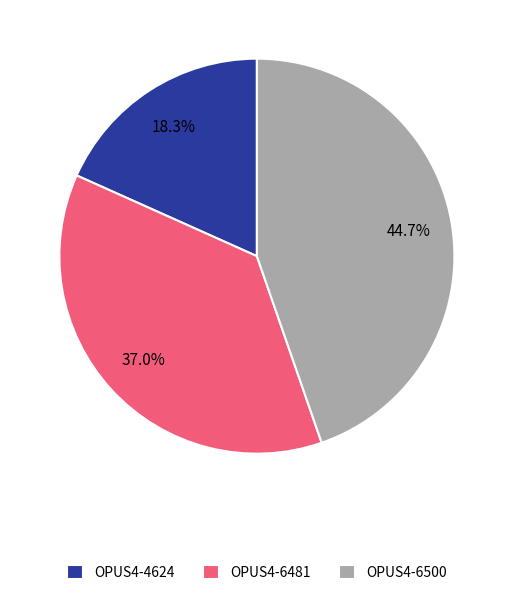

To the nearest percent, what is the difference between the OPUS4-6500 and OPUS4-4624 slice percentages?

26%